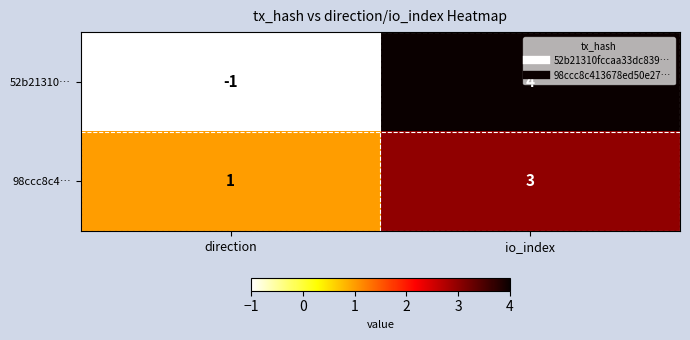

Which series has the largest total across all categories?

98ccc8c4…